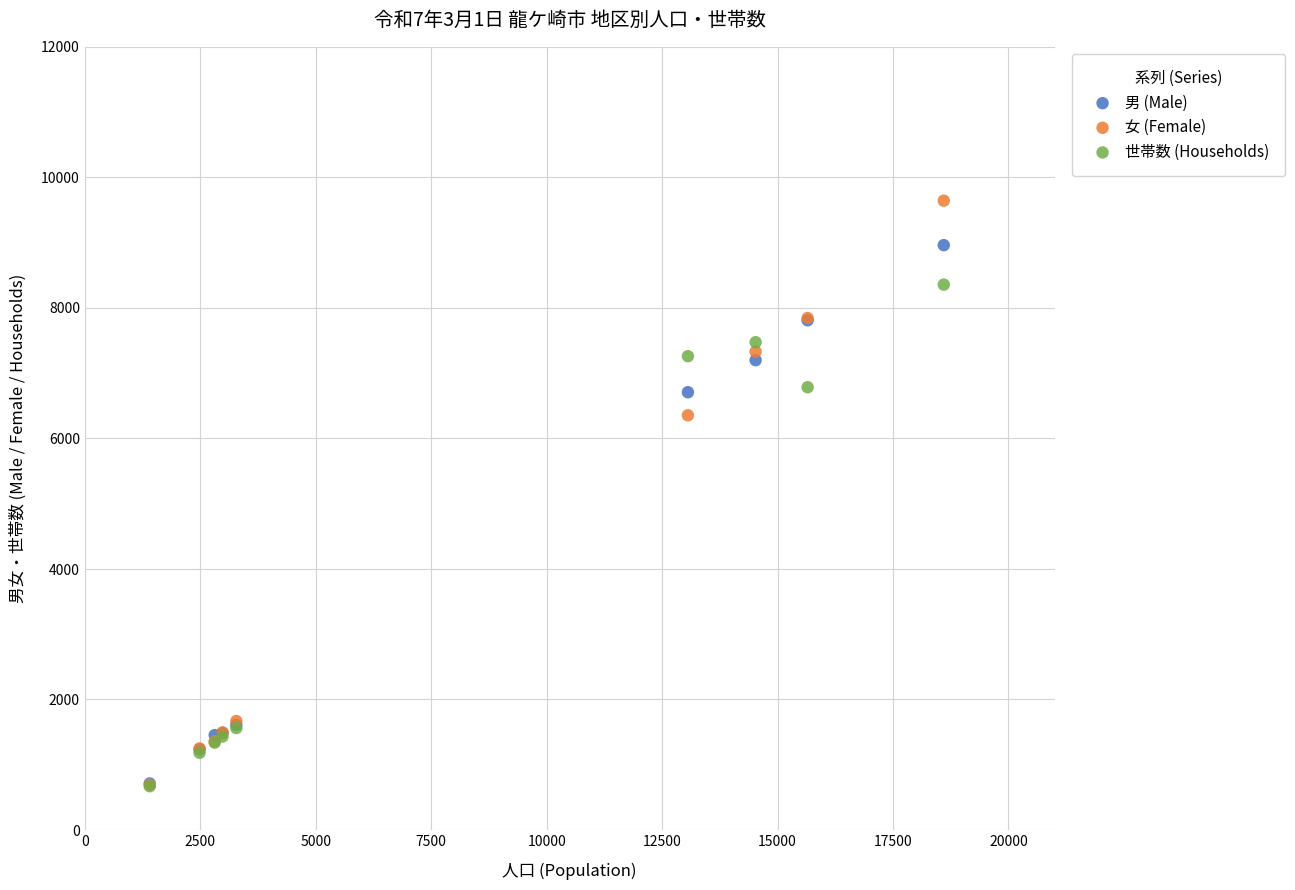

Across all series, what Y value is closest to 5155?

6353